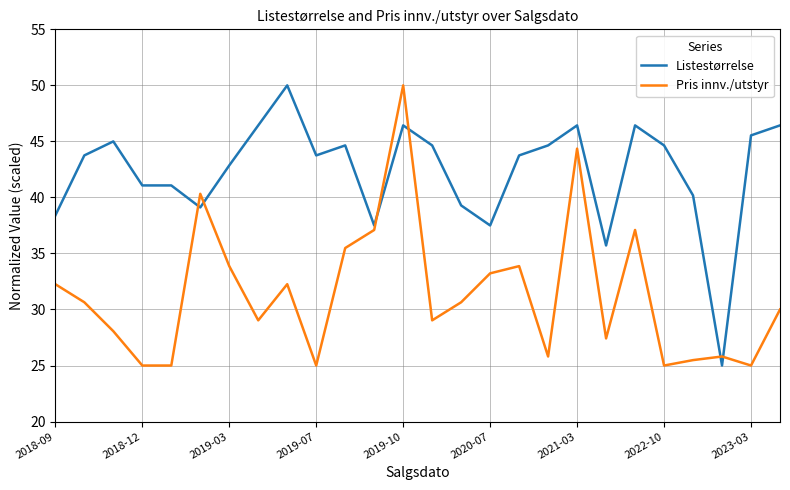

List the series in order of their overall mean, highest first.

Listestørrelse, Pris innv./utstyr